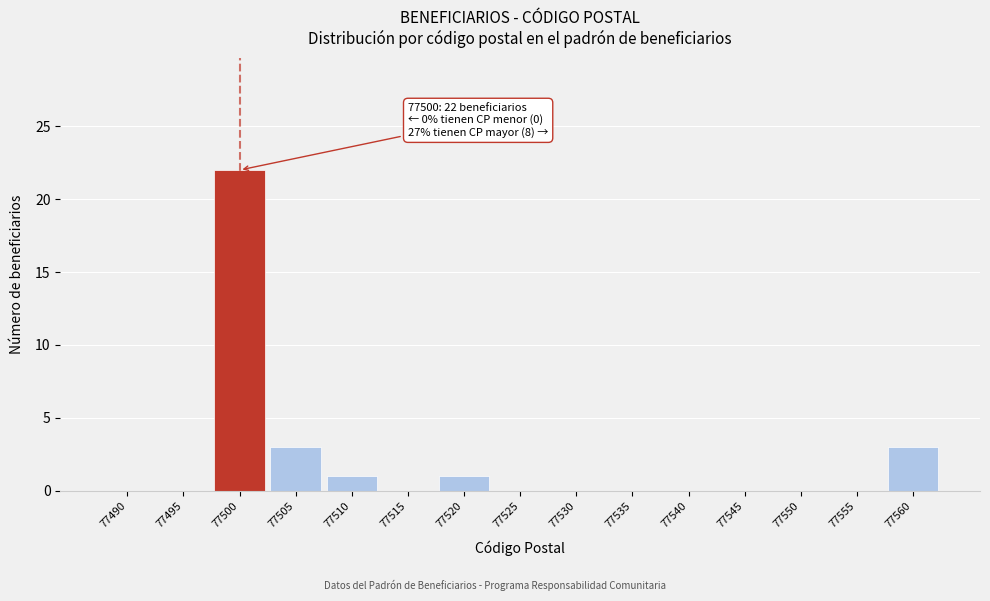

Reading right to left, what are all the values shown in this chart?

77560=3	77555=0	77550=0	77545=0	77540=0	77535=0	77530=0	77525=0	77520=1	77515=0	77510=1	77505=3	77500=22	77495=0	77490=0